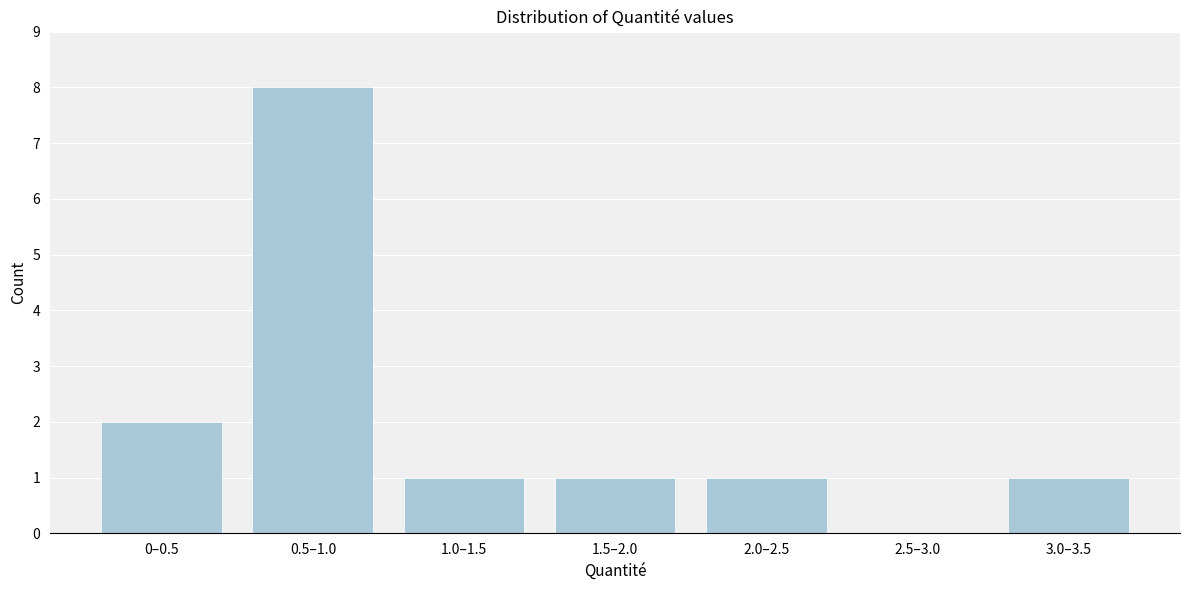

Reading left to right, list all the values displayed in this chart.

0–0.5=2	0.5–1.0=8	1.0–1.5=1	1.5–2.0=1	2.0–2.5=1	2.5–3.0=0	3.0–3.5=1